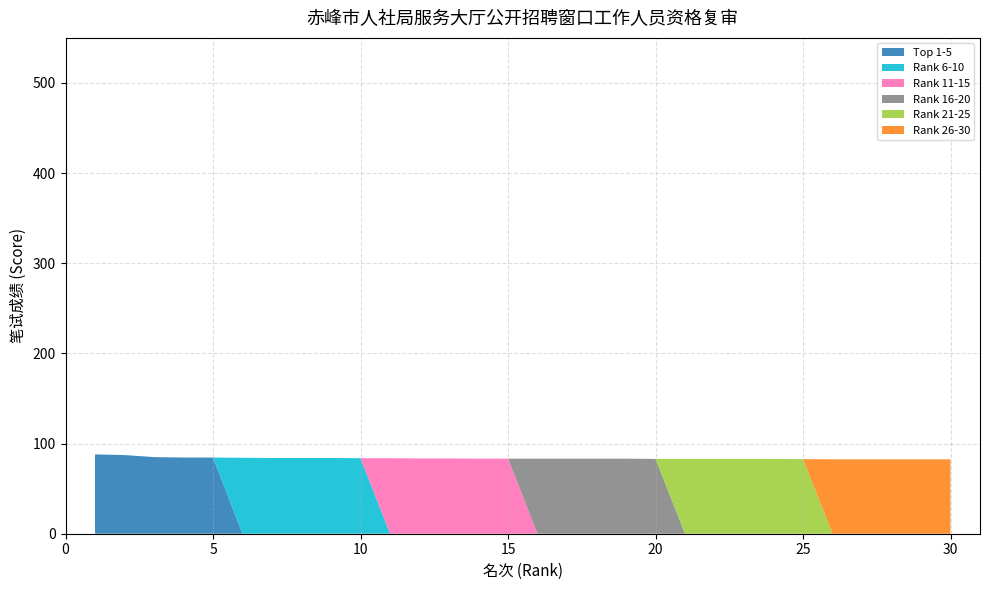

Reading left to right, transcribe all the data shown in this chart.

Top 1-5 (窗口工作人员1): 1=88.0	2=87.2	3=85.0	4=84.5	5=84.5
Rank 6-10: 1=84.2	2=84.0	3=84.0	4=84.0	5=83.8
Rank 11-15: 1=83.8	2=83.5	3=83.5	4=83.2	5=83.2
Rank 16-20: 1=83.2	2=83.2	3=83.2	4=83.2	5=83.0
Rank 21-25: 1=83.0	2=83.0	3=83.0	4=83.0	5=82.8
Rank 26-30: 1=82.5	2=82.5	3=82.5	4=82.5	5=82.5